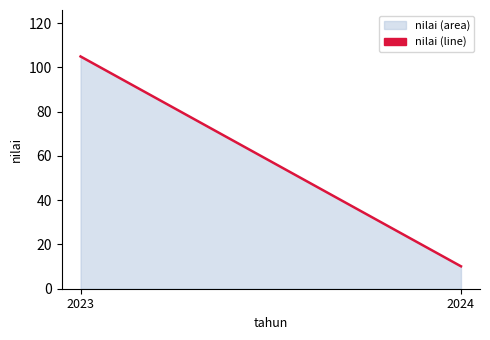

What is the ratio of the value at 2023 to the value at 2024?

10.4